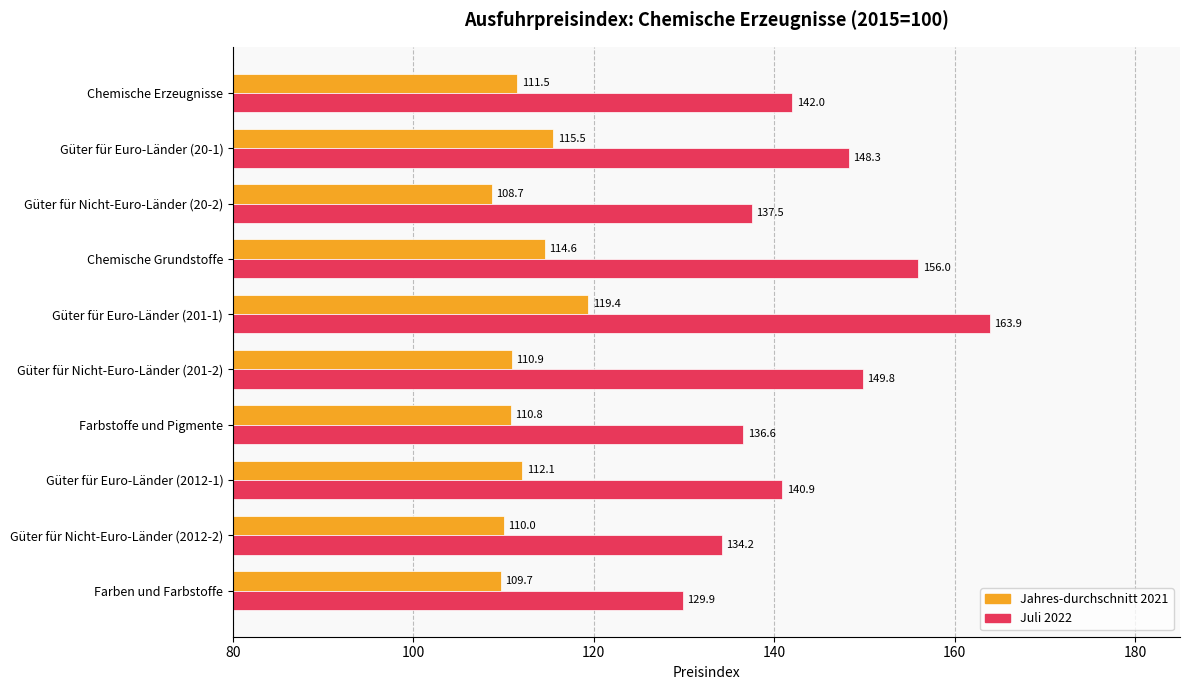

How many values in the Juli 2022 series are below 142?

5